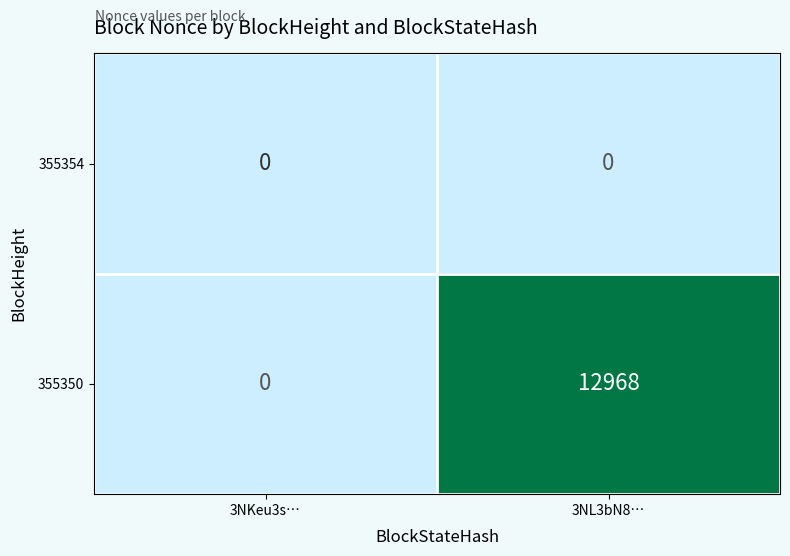

List the series in order of their overall mean, highest first.

355350, 355354